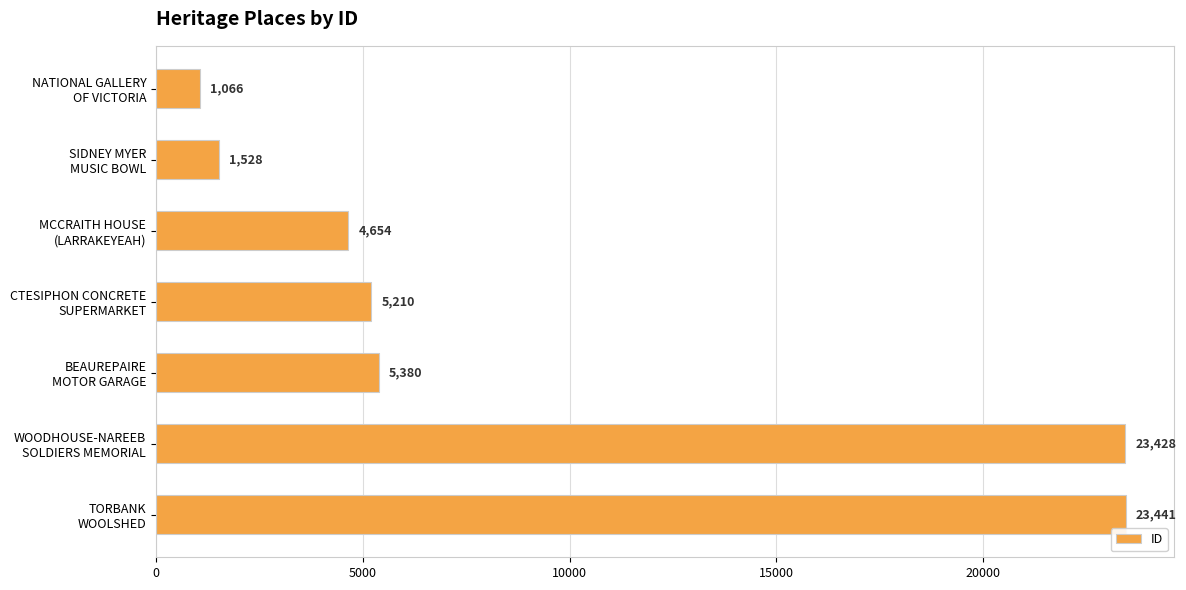

What is the minimum value shown in the chart?

1066